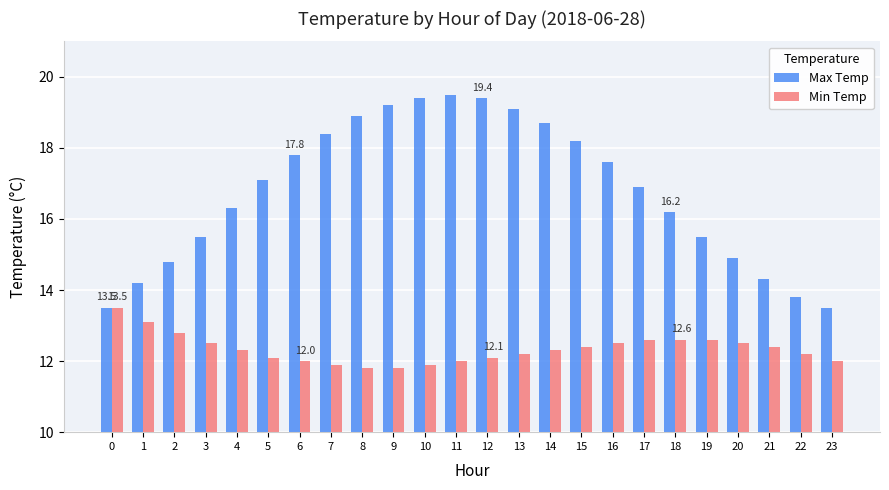

How many bars are there in total?

48